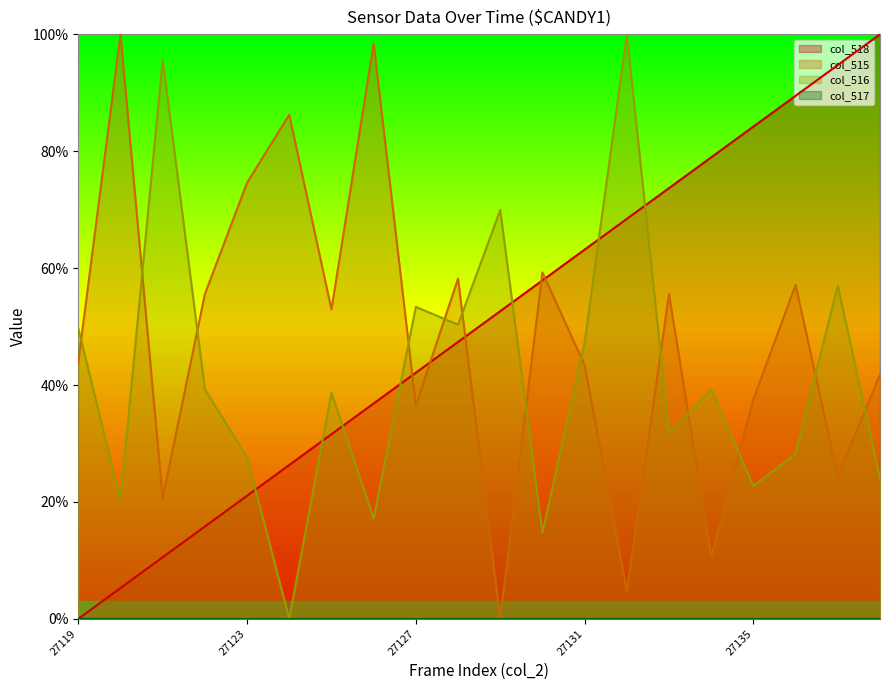

True or false: col_516 and col_518 intersect in this chart.

True